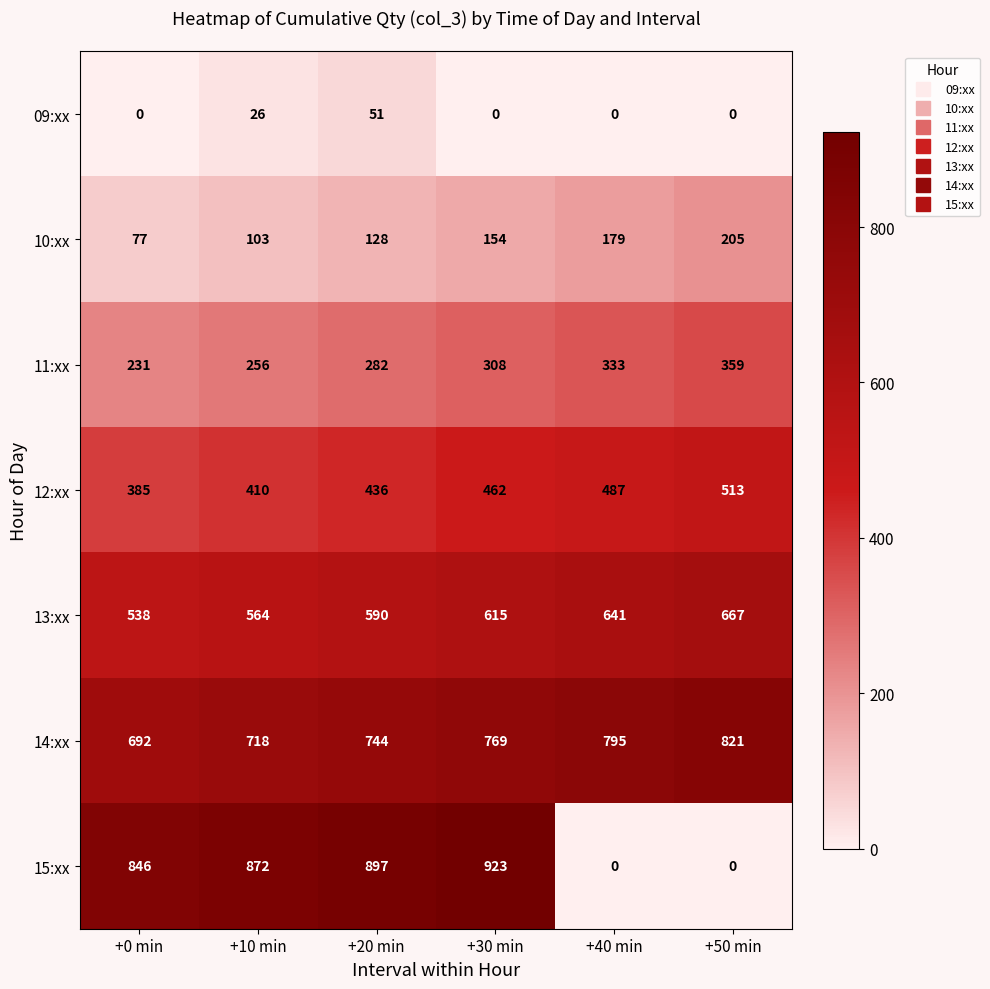

What is the difference between the second highest and minimum values in the 12:xx series?

102